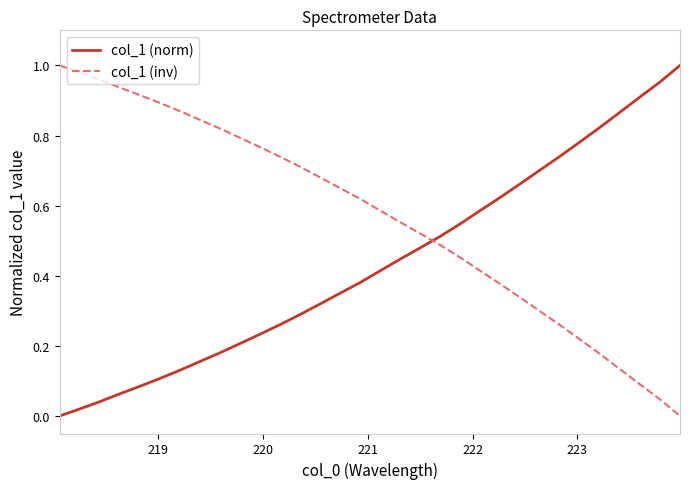

How many lines are shown in the chart?

2